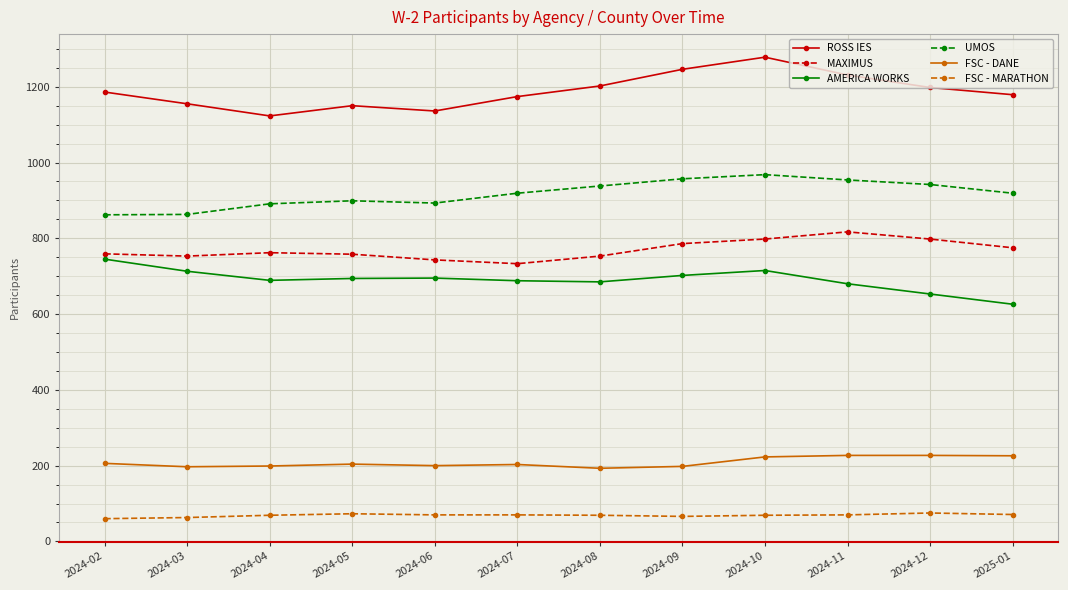

The value of FSC - DANE at 2024-04 is 199. True or false?

True